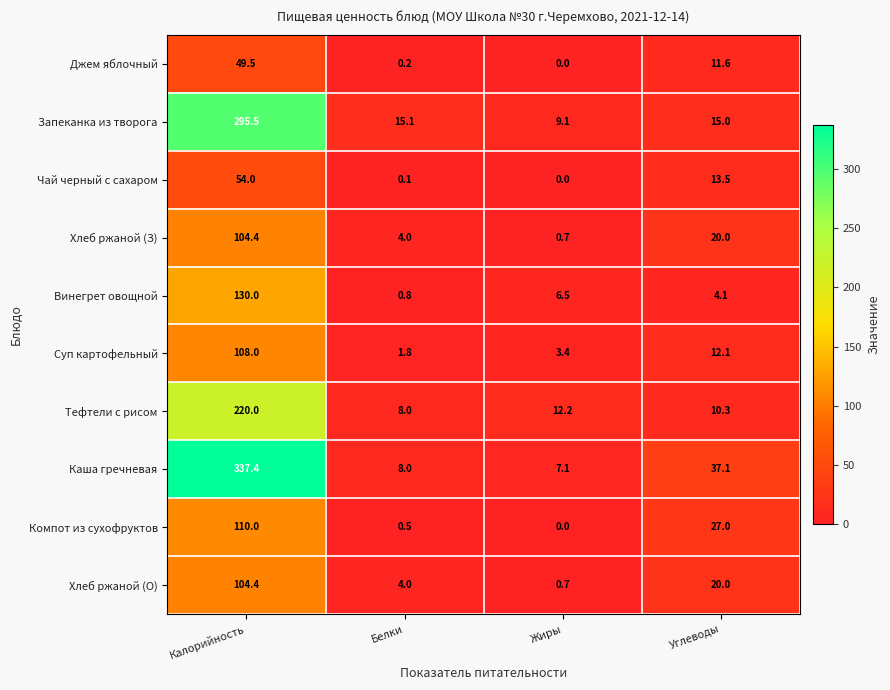

At how many categories does at least one series exceed 212?

1